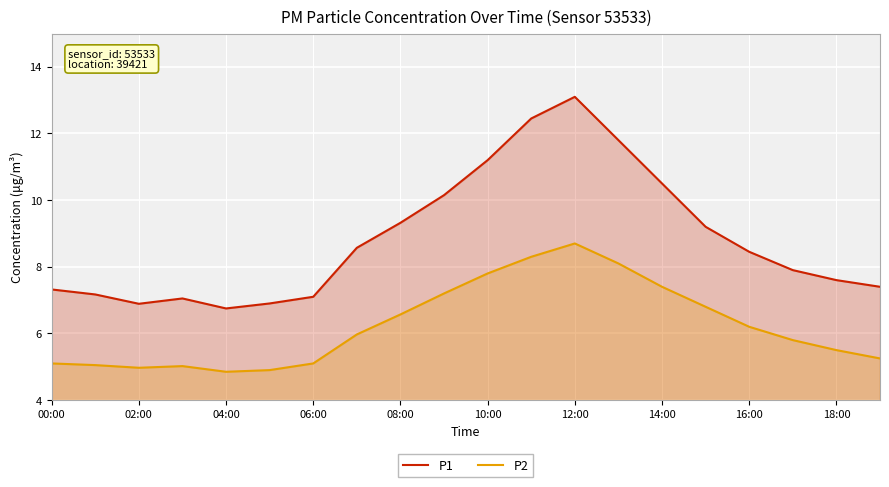

Which series changed the most between 11 and 17?

P1